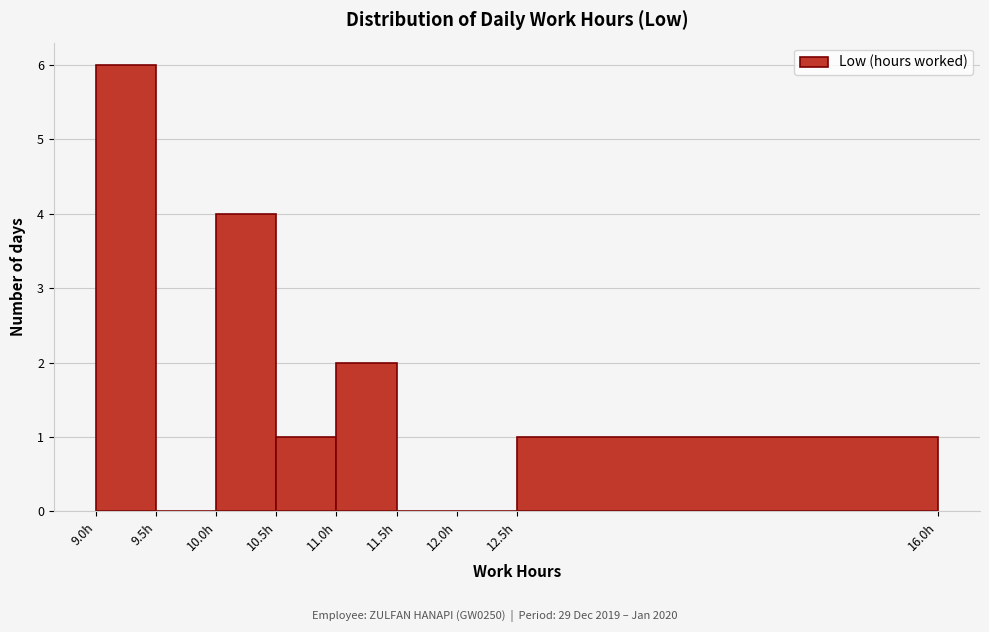

Reading left to right, list every bar in this chart as the range it spans on the x-axis followed by its height. The values are not printed on the chart, so give them approximately, as read against the axis.

9.0 to 9.5: 6
9.5 to 10.0: 0
10.0 to 10.5: 4
10.5 to 11.0: 1
11.0 to 11.5: 2
11.5 to 12.0: 0
12.0 to 12.5: 0
12.5 to 16.0: 1